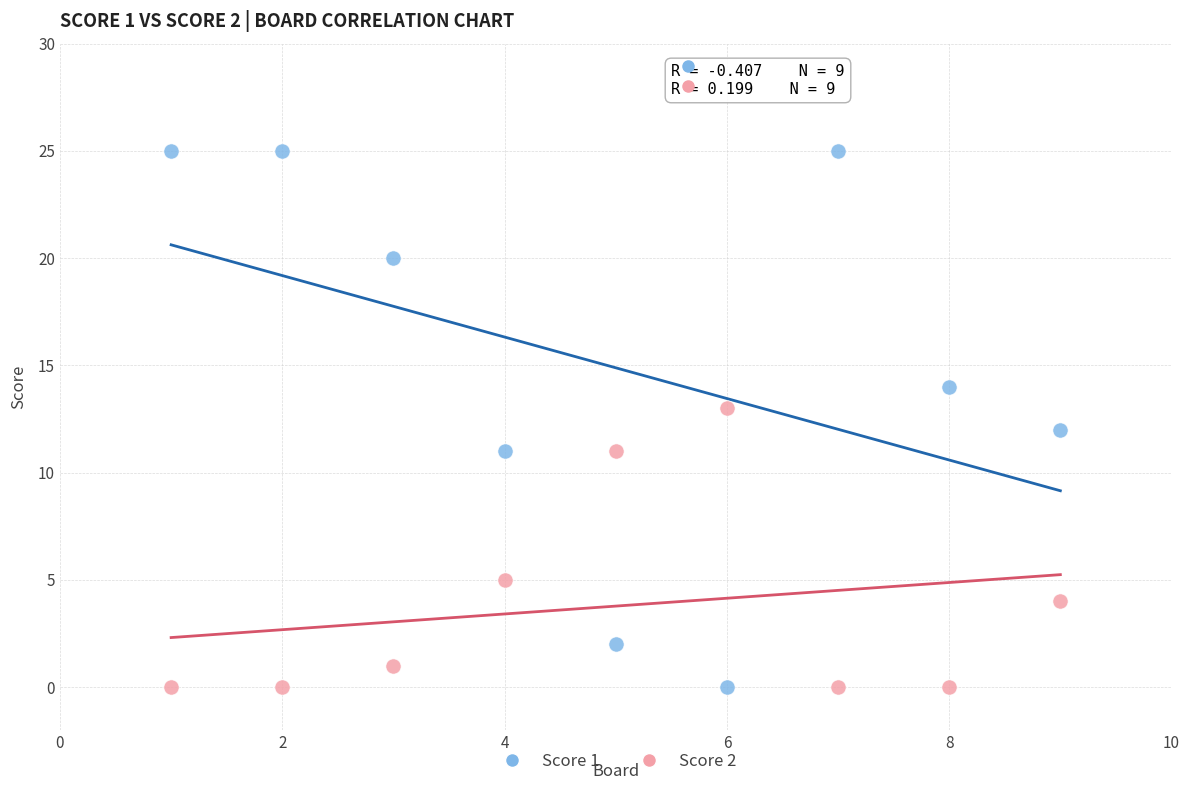

Across all data points, what is the range of Y values (max minus min)?

25